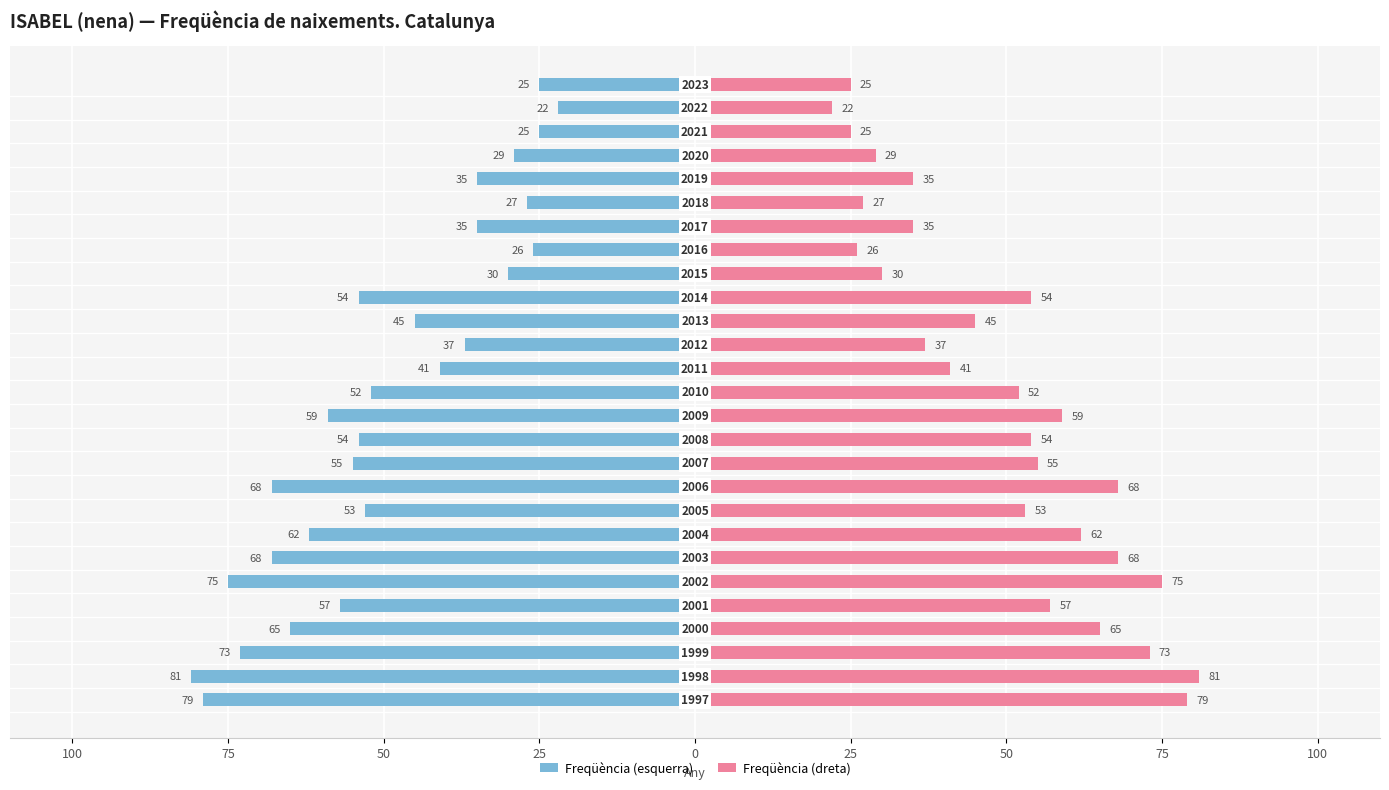

What are all the series names shown in the legend?

Freqüència (esquerra), Freqüència (dreta)